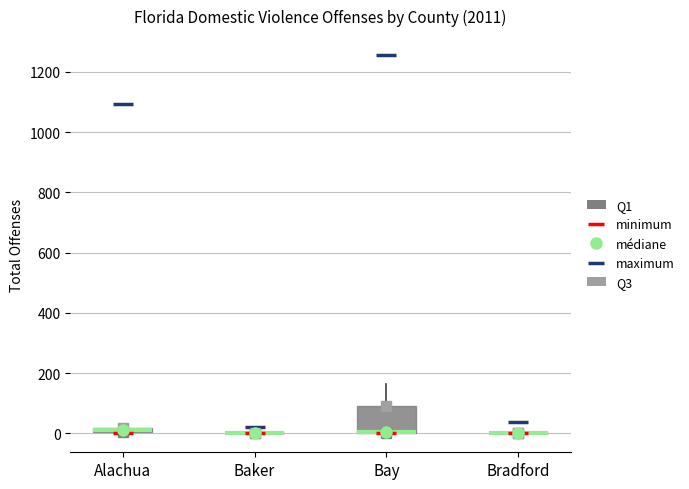

Comparing the boxes themselves (not the whiskers), which one is the tallest?

Bay